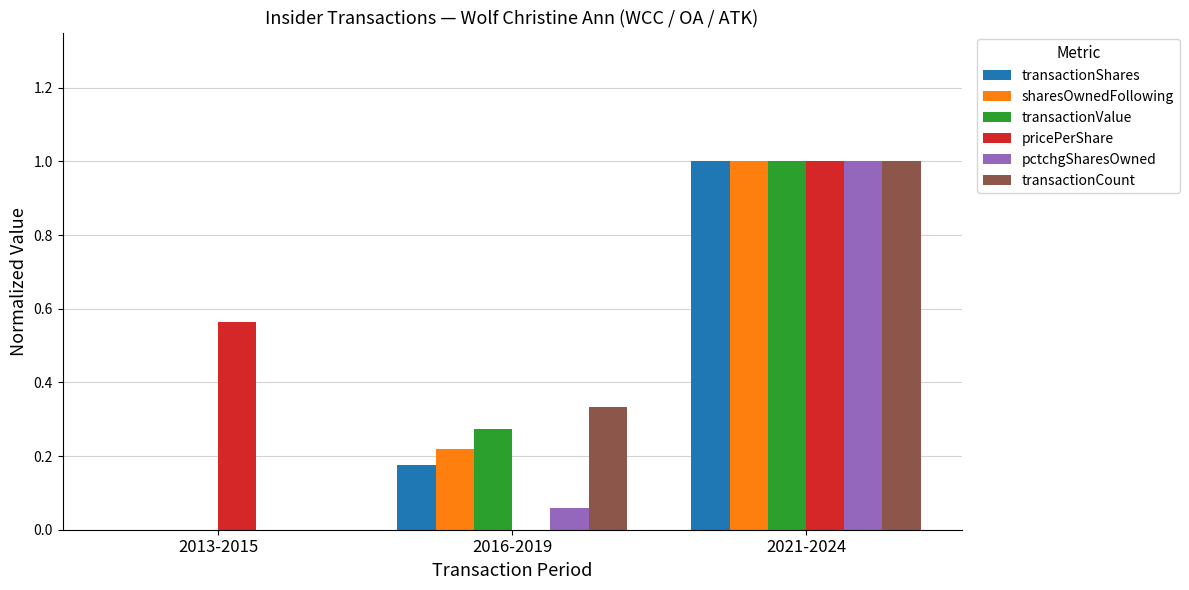

Is it true that sharesOwnedFollowing equals 0.0 at 2013-2015?

True